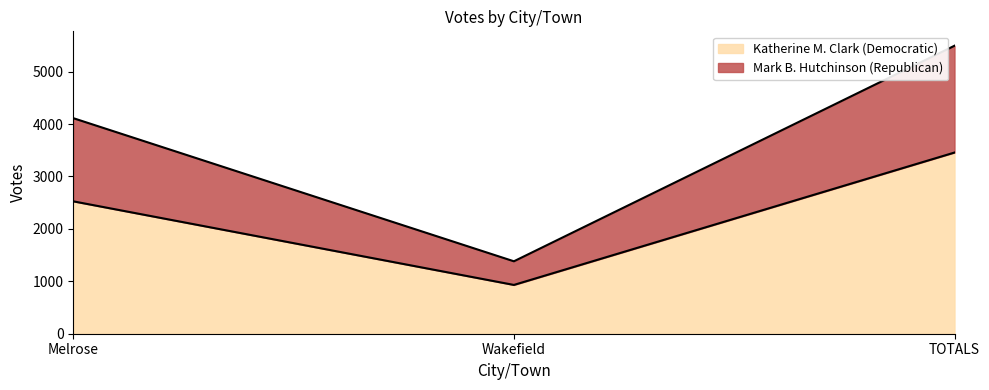

Reading left to right, list all the values displayed in this chart.

Katherine M. Clark (Democratic): 2526	931	3457
Mark B. Hutchinson (Republican): 4113	1382	5495